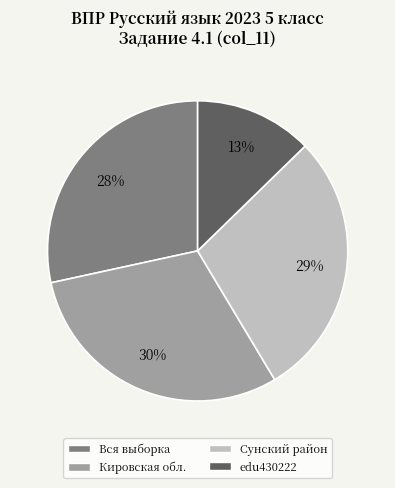

Does Сунский район represent more than half of the total?

No